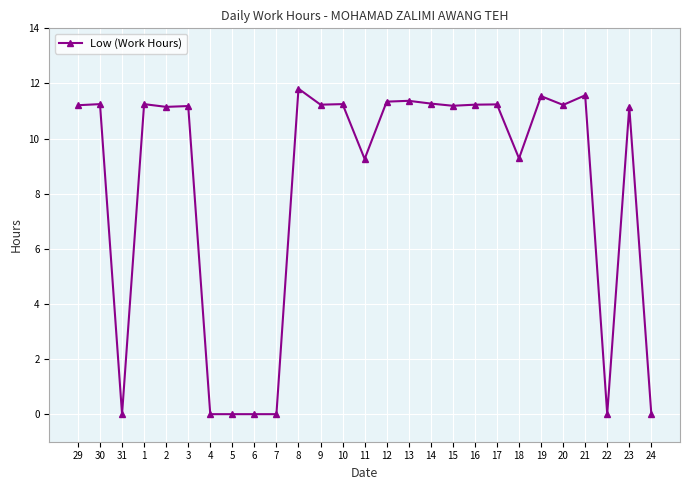

What position from the right is 18?

7